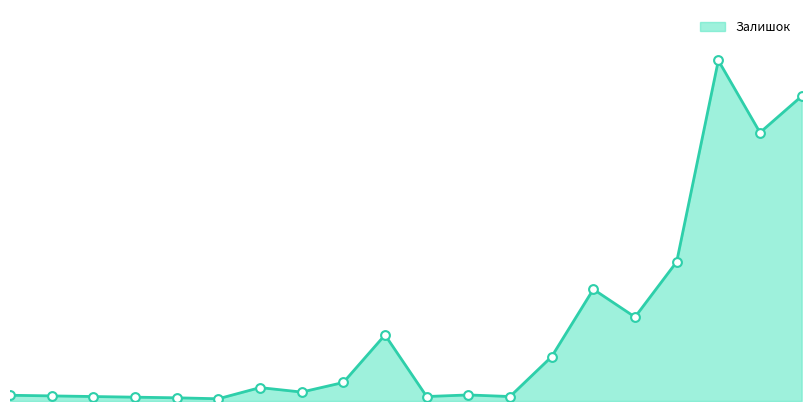

Is this an area chart (filled region under the line)?

Yes